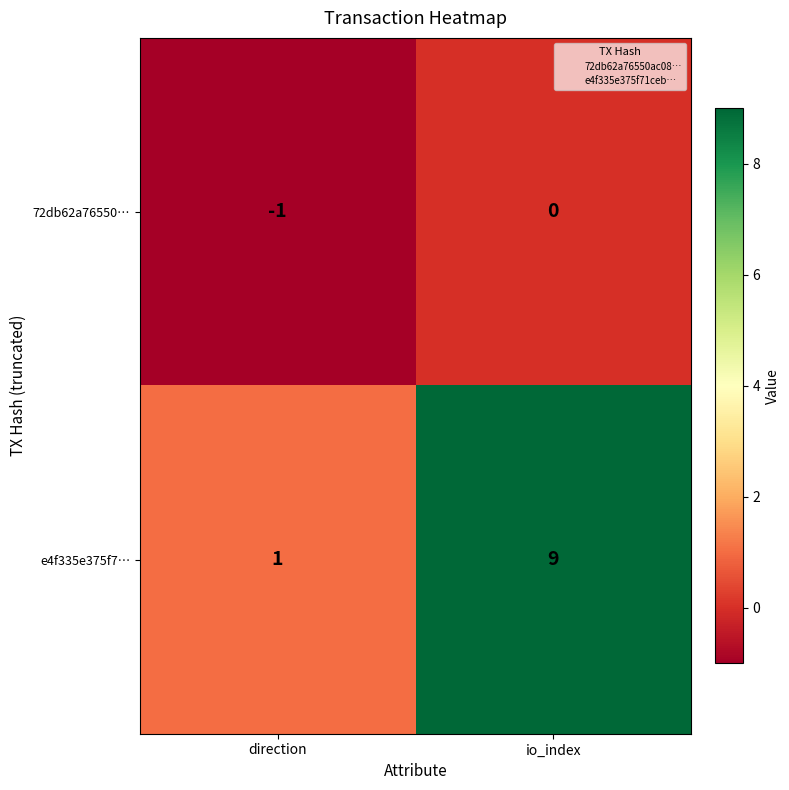

Rank the series by their average value, from lowest to highest.

72db62a76550…, e4f335e375f7…